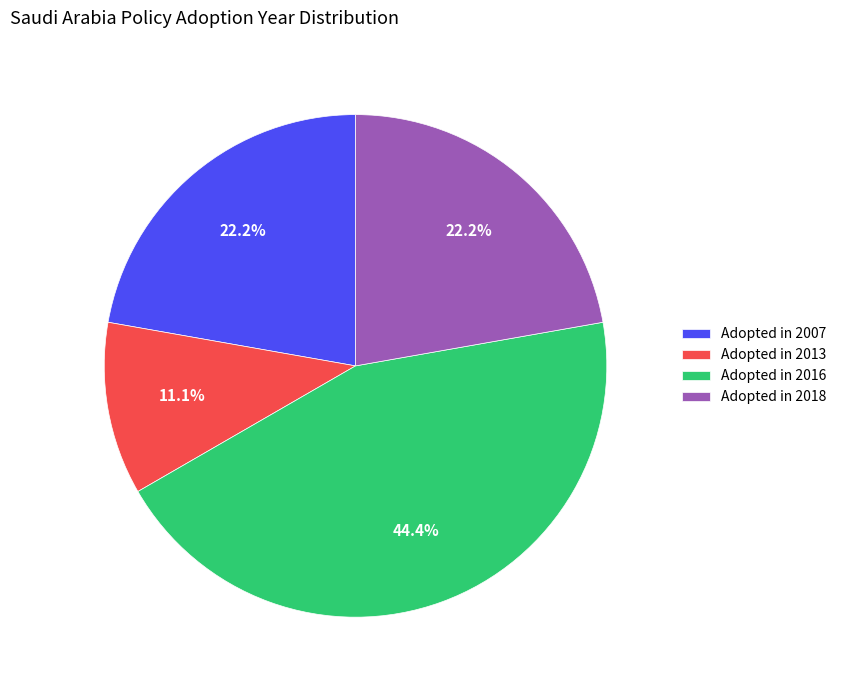

What is the ratio of the value at Adopted in 2013 to the value at Adopted in 2018?

0.5